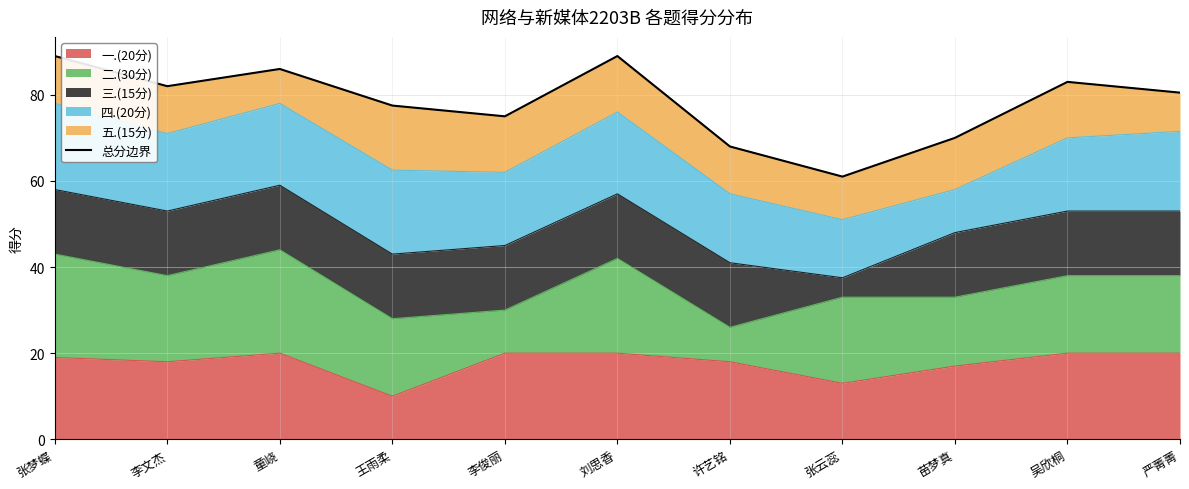

What is the sum of all values?

861.0